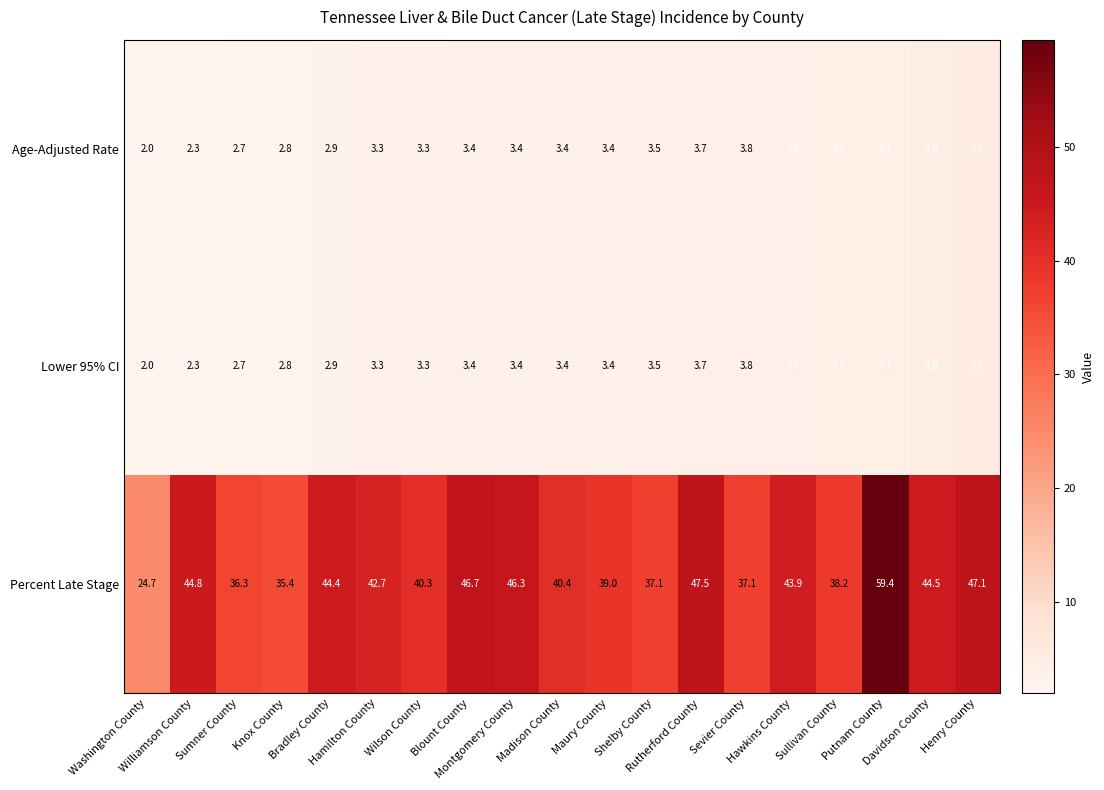

Which label corresponds to the largest value in the chart?

Putnam County